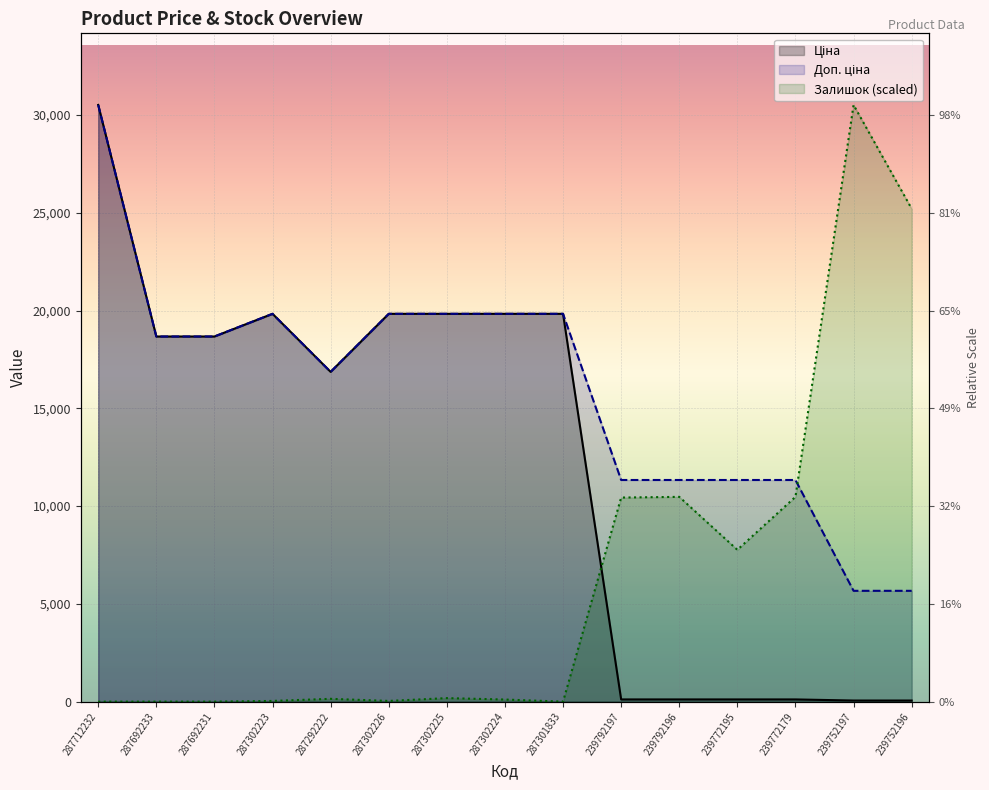

What is the difference between the maximum and minimum values in the Ціна series?

30455.7